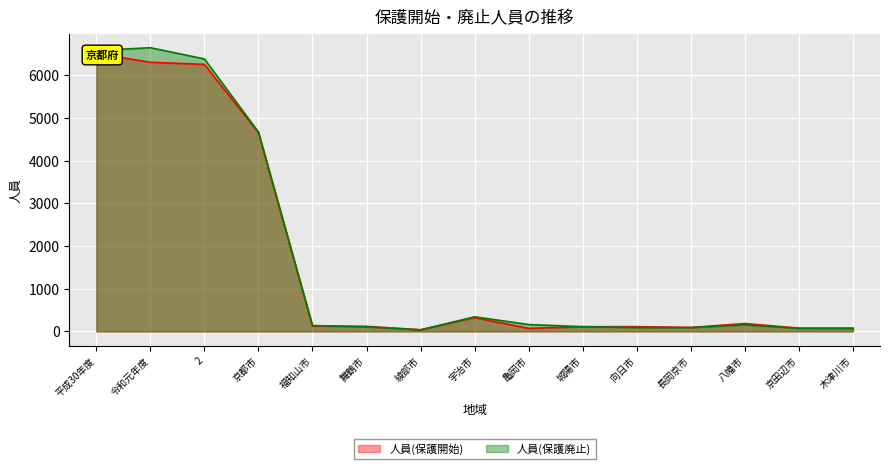

Which category has the lowest value in the 人員(保護開始) series?

綾部市